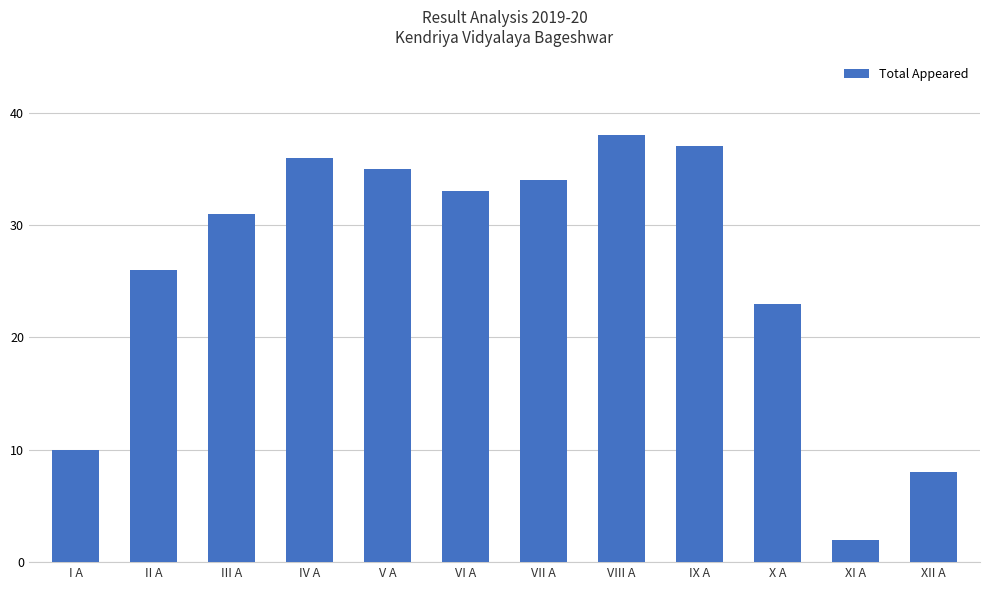

What is the value of the 10th bar from the left?

23